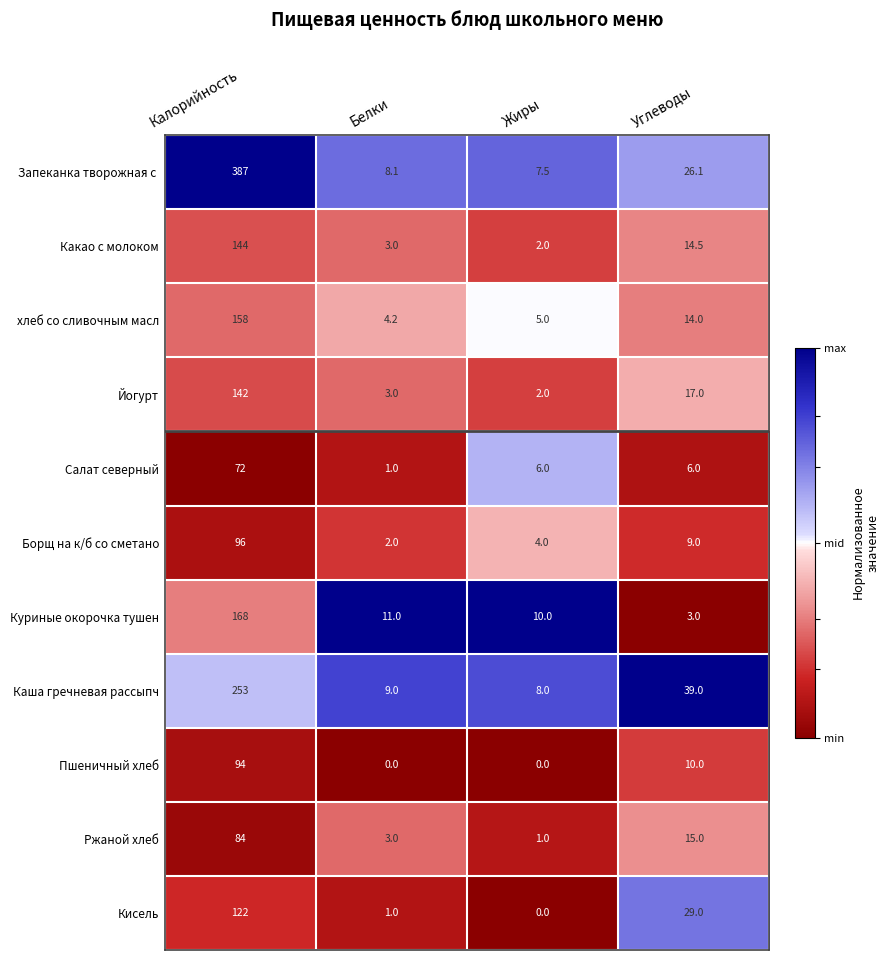

Where does the Куриные окорочка тушен series first go above 11?

Калорийность